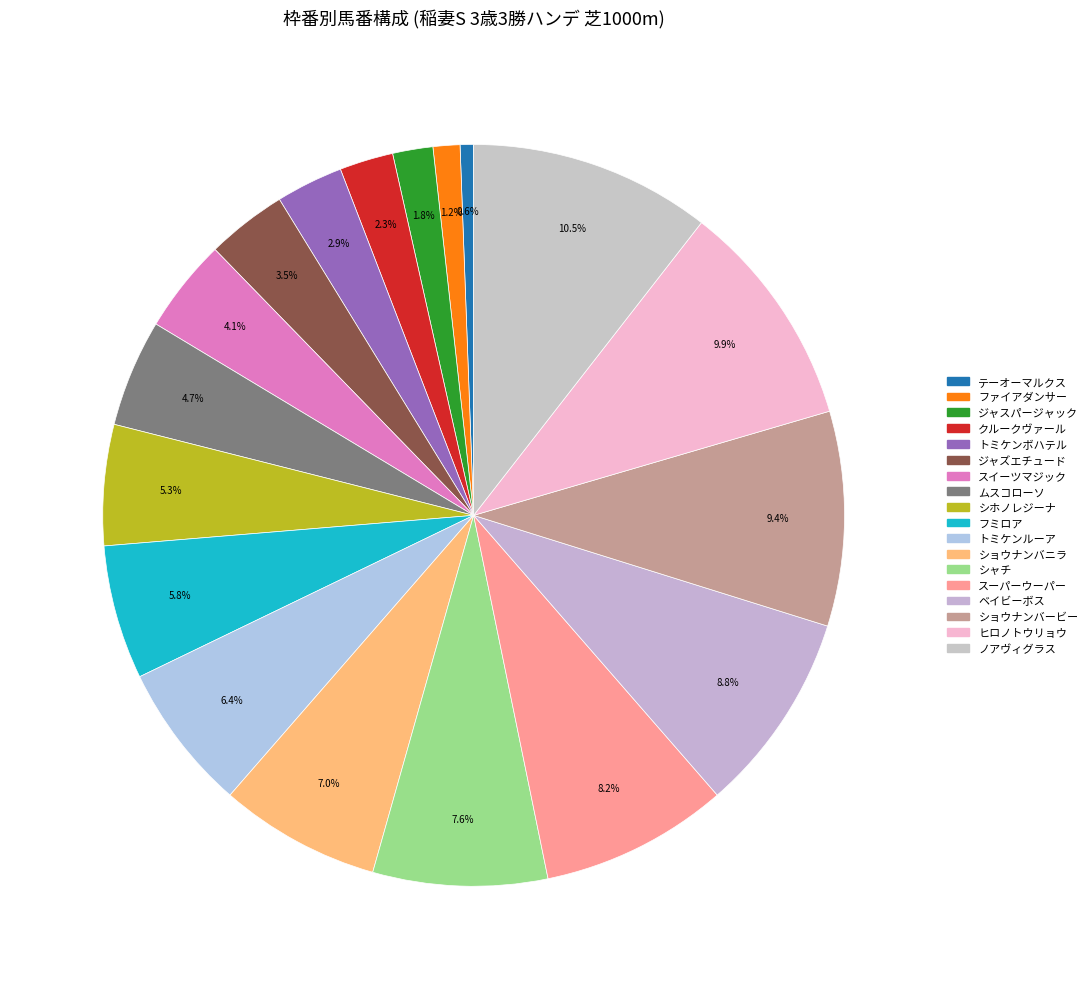

To the nearest percent, what percentage of the pie is シホノレジーナ?

5%